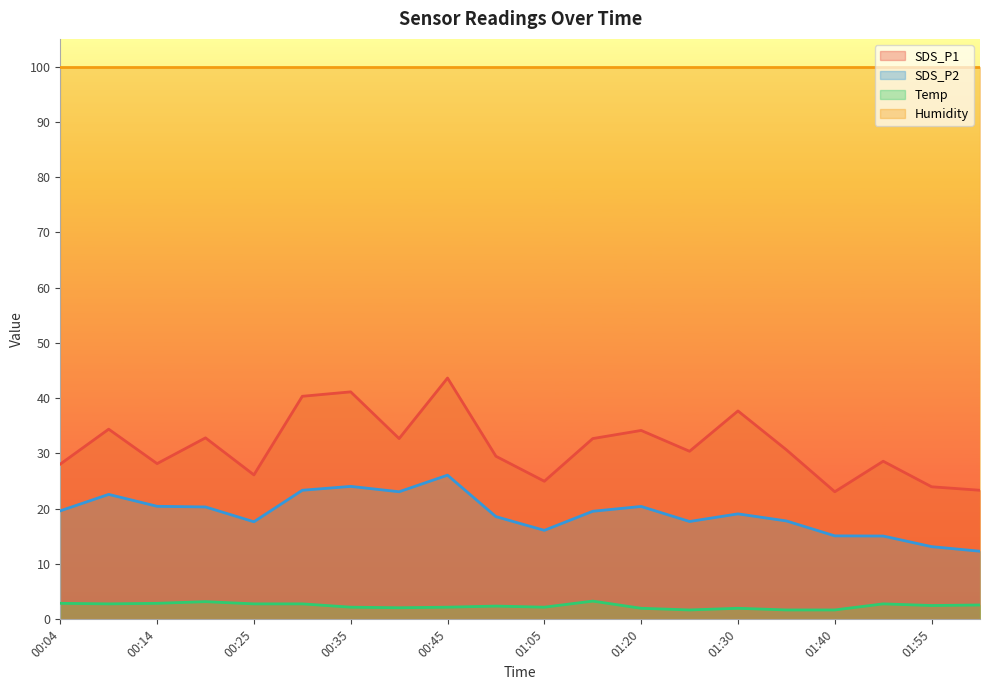

What is the difference between the second highest and minimum values in the SDS_P2 series?

11.7